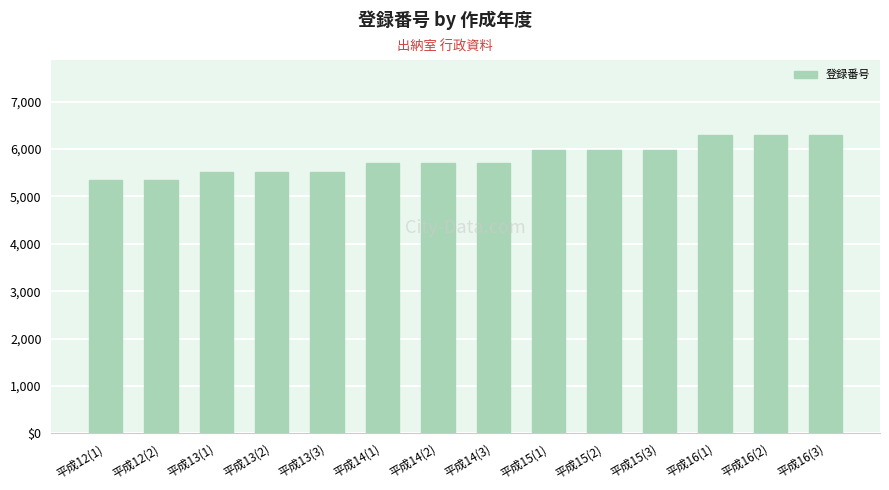

What is the change in value from 平成14(2) to 平成16(1)?

+594